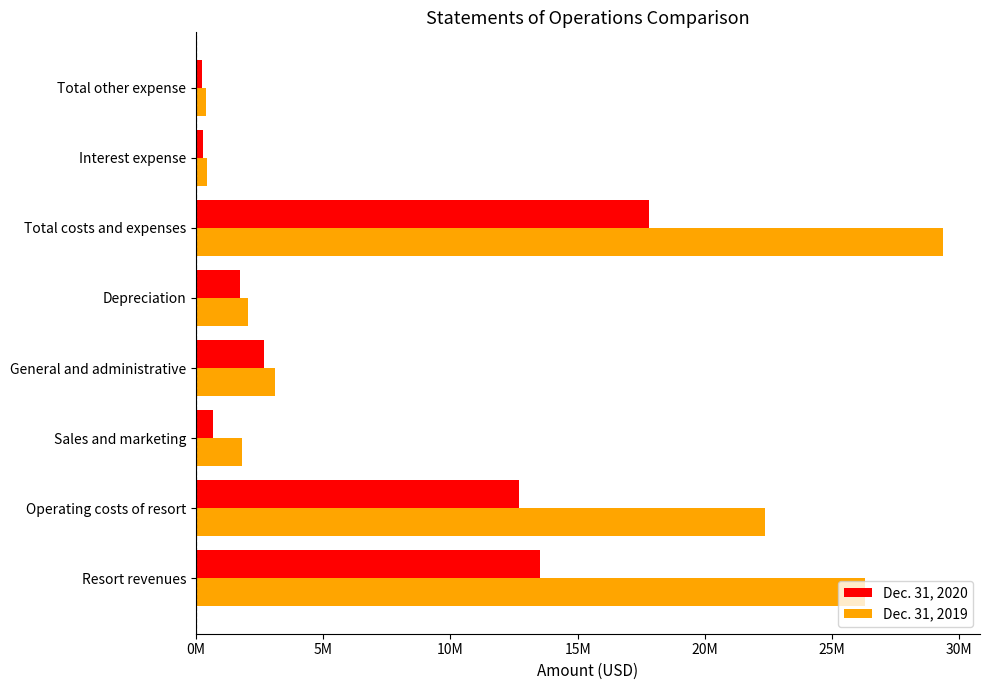

At how many categories does at least one series exceed 15962223?

3